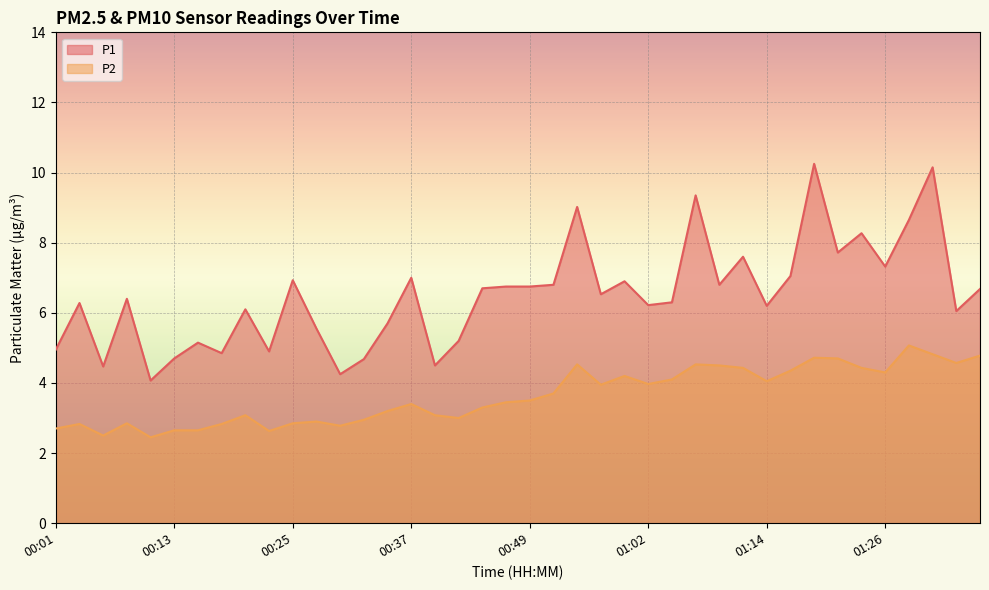

Rank the series by their maximum value, from lowest to highest.

P2, P1